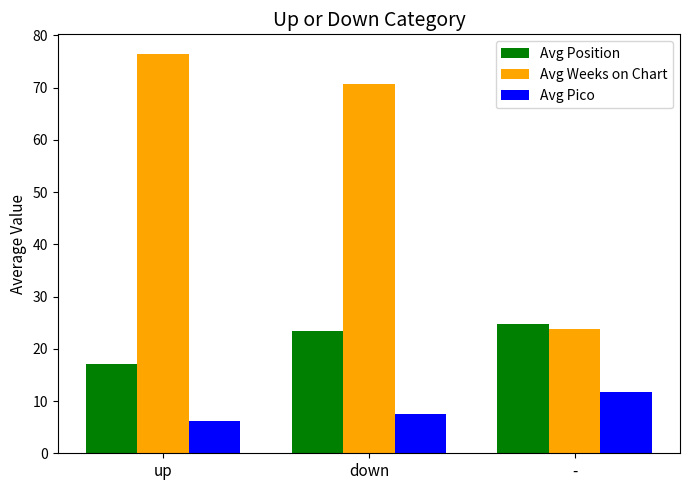

The value of Avg Position at down is 23.4. True or false?

True